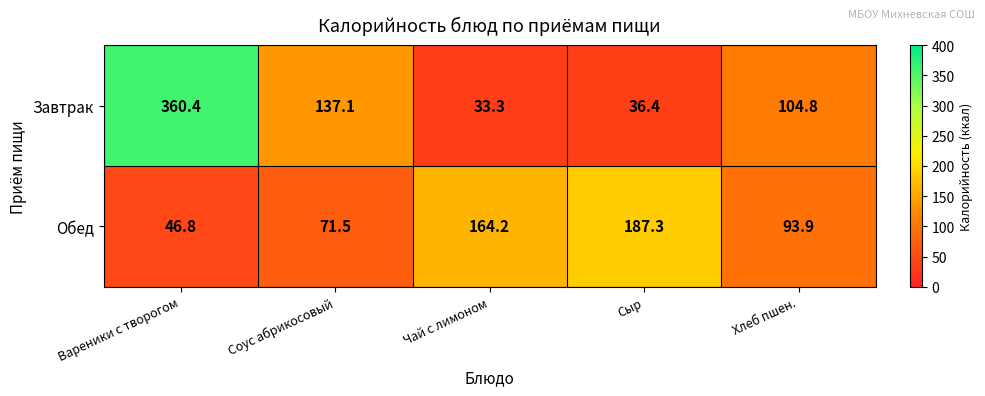

Which series has the largest total across all categories?

Завтрак